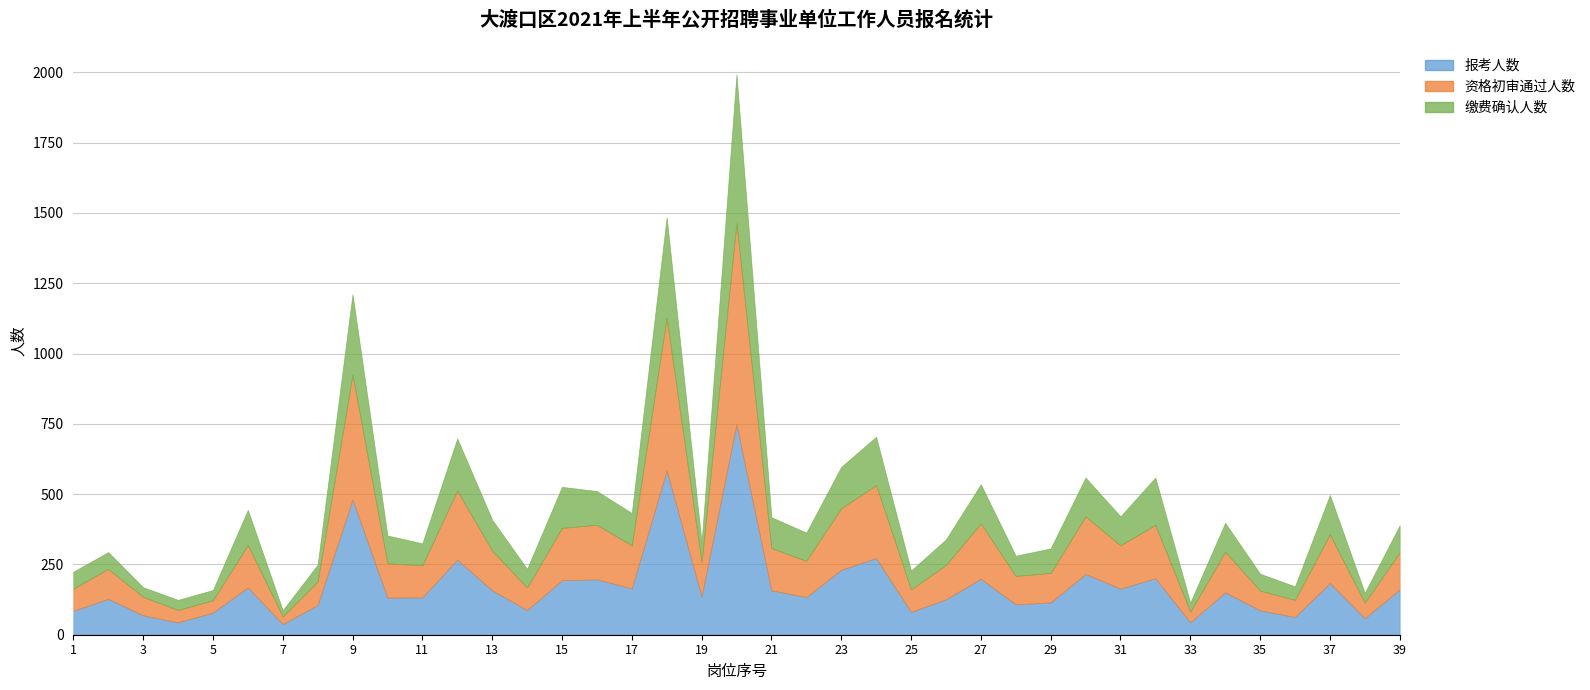

What is the approximate value of 报考人数 at 5, to the nearest 10?

80